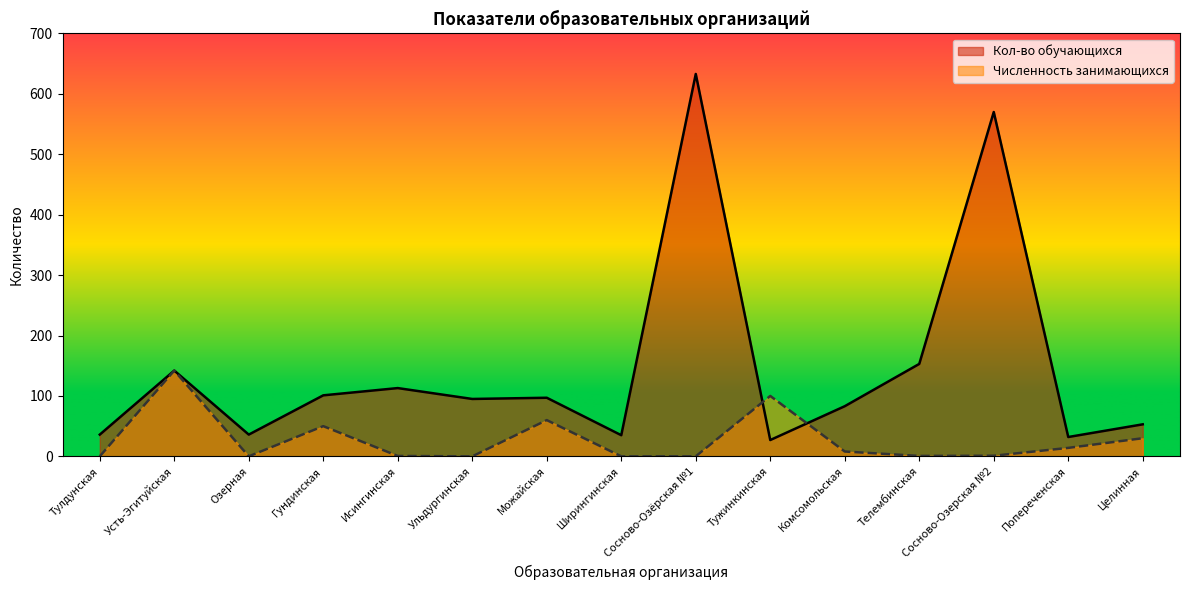

What is the sum of all Кол-во обучающихся values?

2206.0